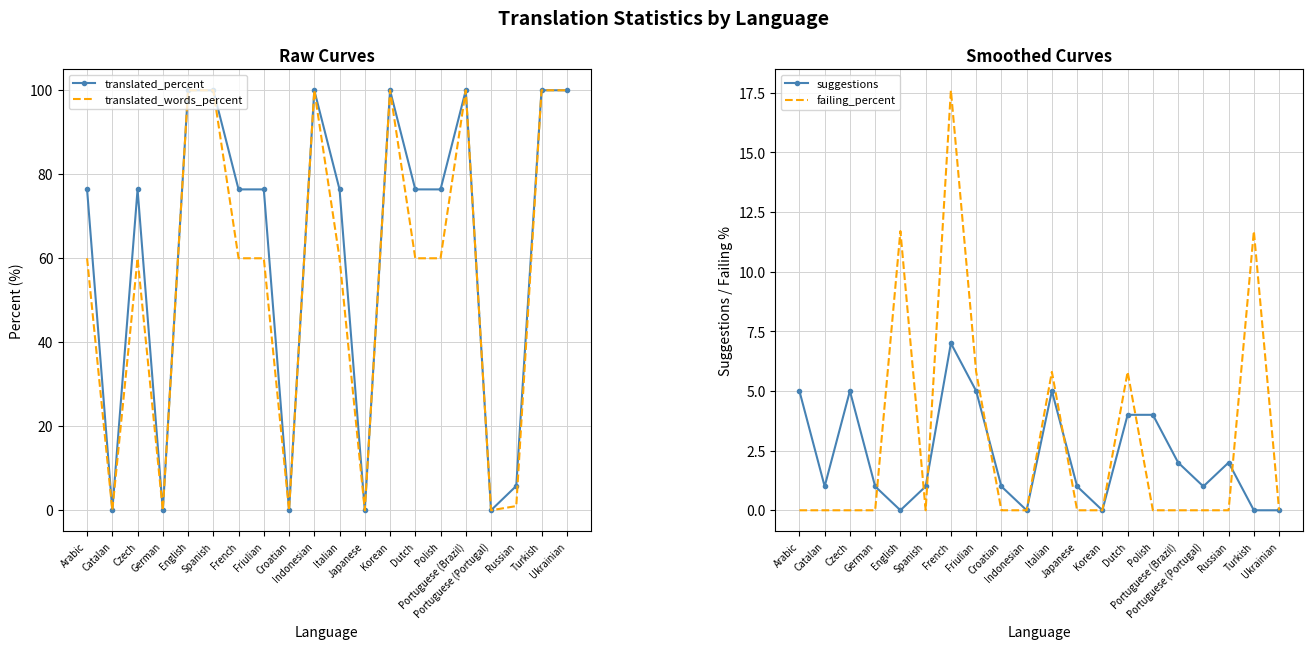

What is the label of the 7th point from the right?

Dutch